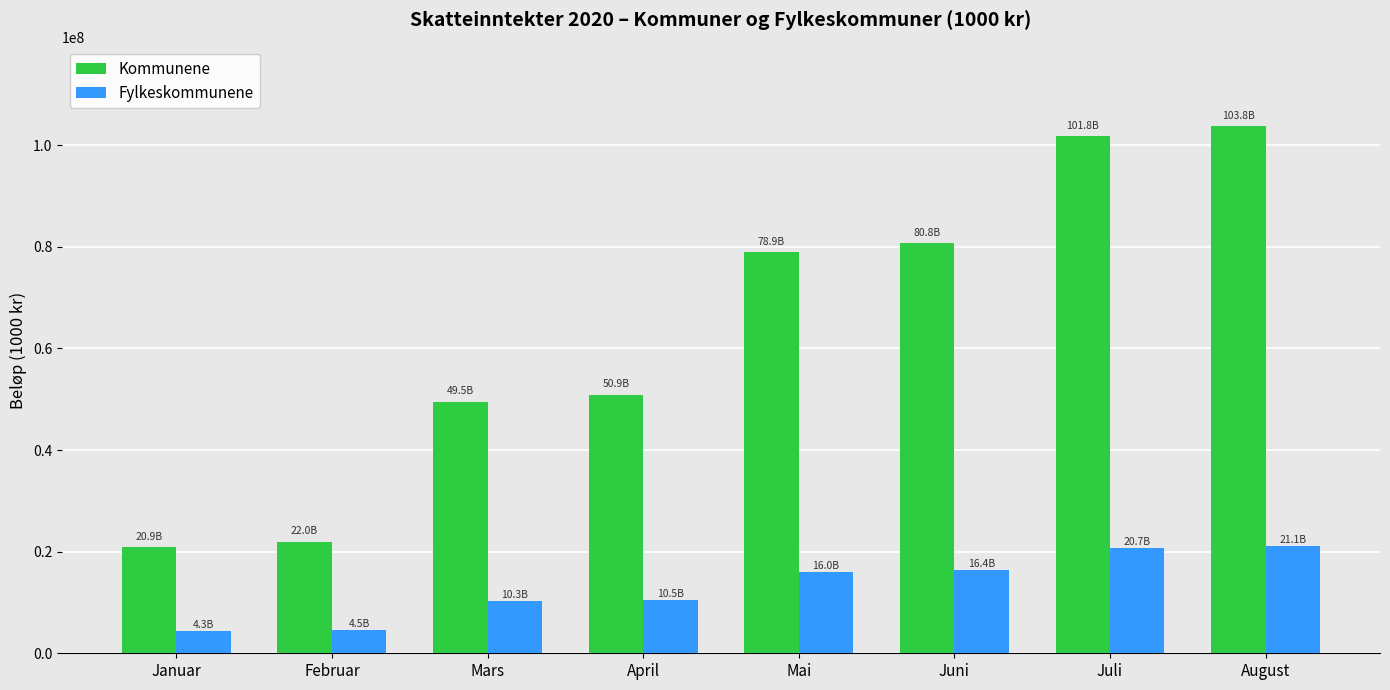

What position from the left is Mai?

5